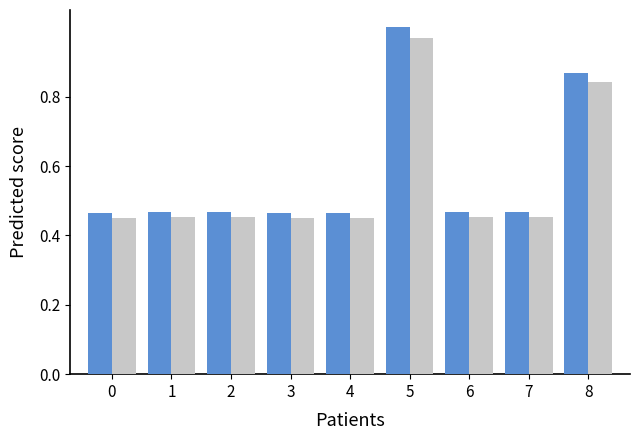

At which category is the sum across all series the highest?

5